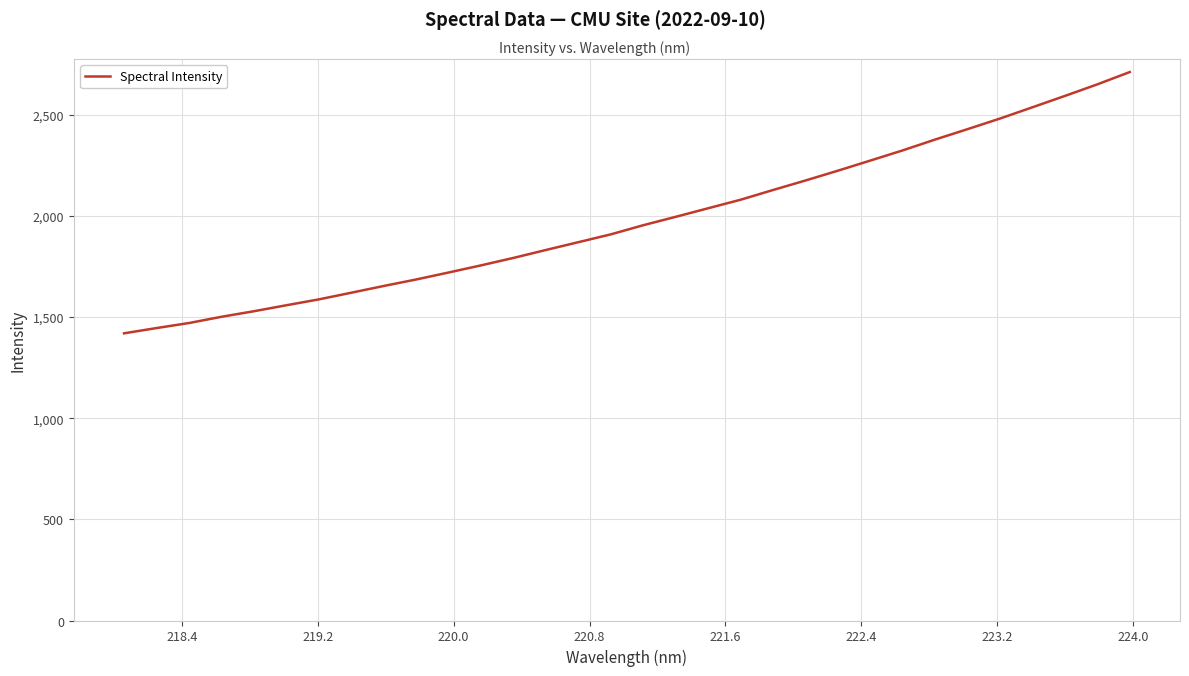

What is the minimum value shown in the chart?

1419.8